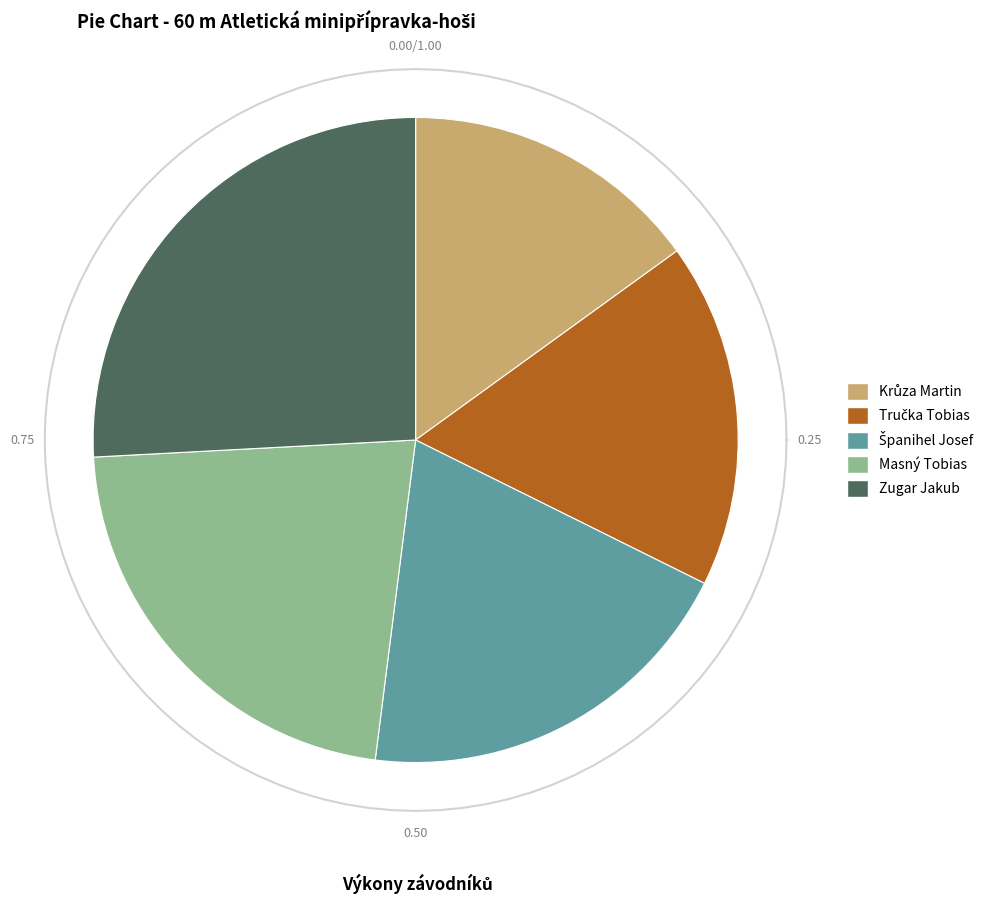

What is the largest slice in the pie chart?

Zugar Jakub